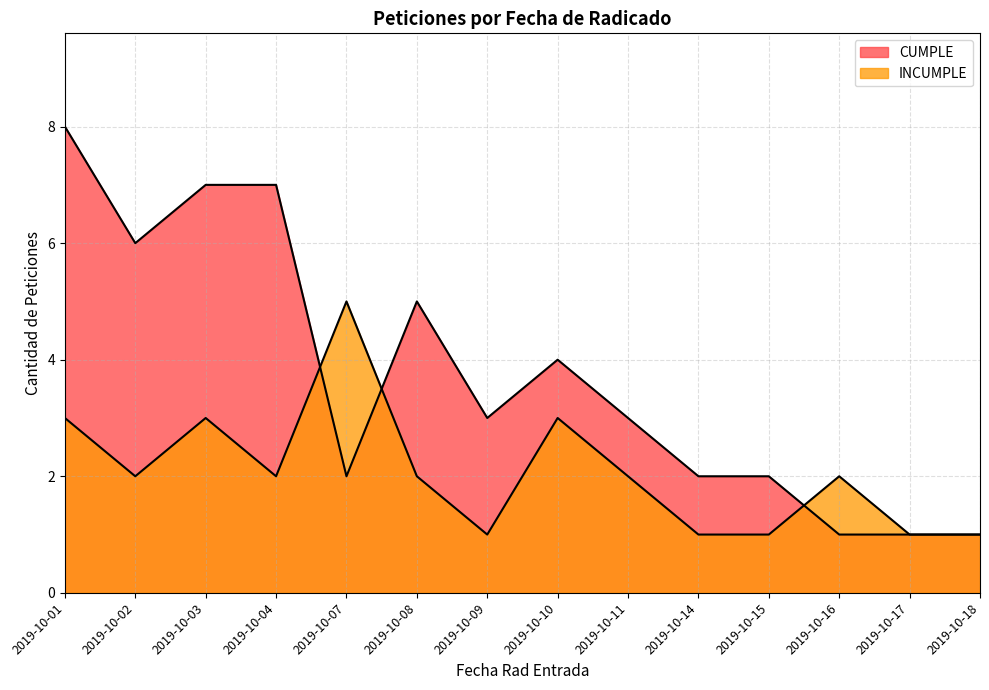

Reading right to left, extract all data points from this chart.

CUMPLE: 1	1	1	2	2	3	4	3	5	2	7	7	6	8
INCUMPLE: 1	1	2	1	1	2	3	1	2	5	2	3	2	3